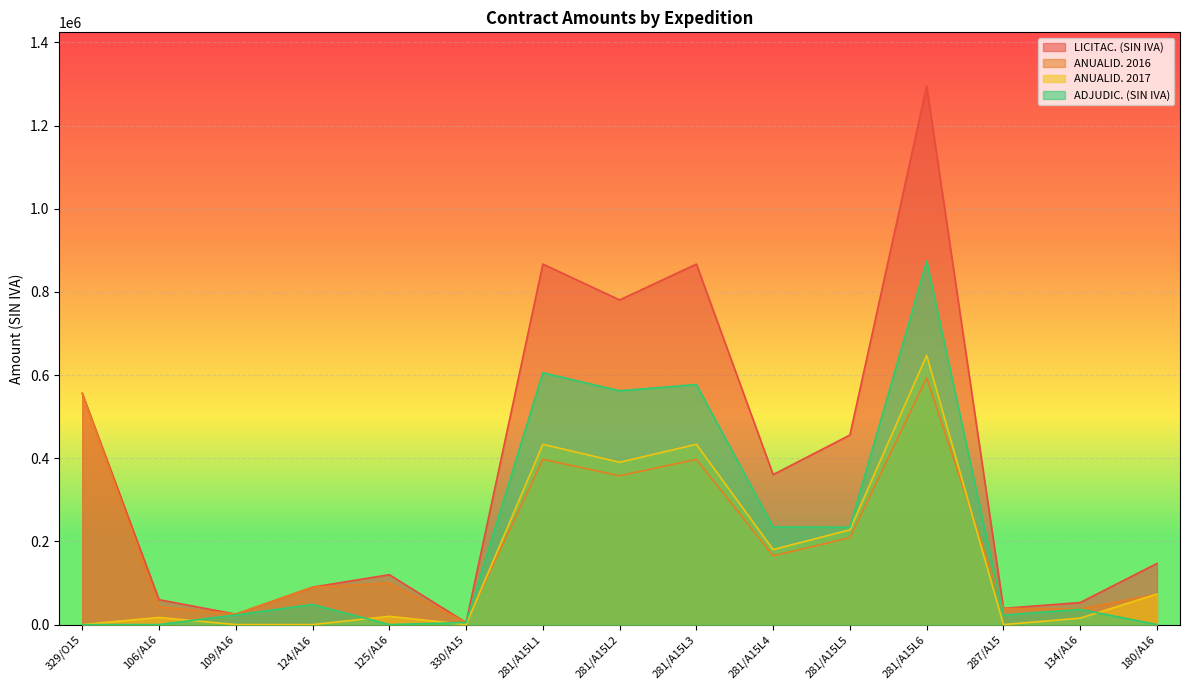

Is it true that ADJUDIC. (SIN IVA) equals 568174.1 at 329/O15?

False